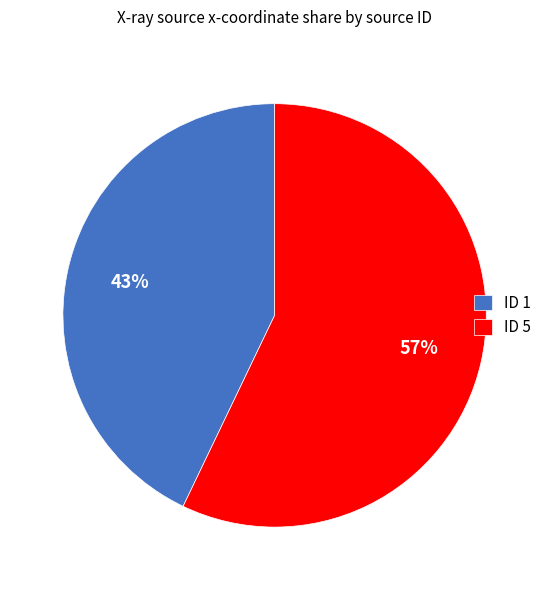

What percentage is the ID 5 slice, to the nearest percent?

57%